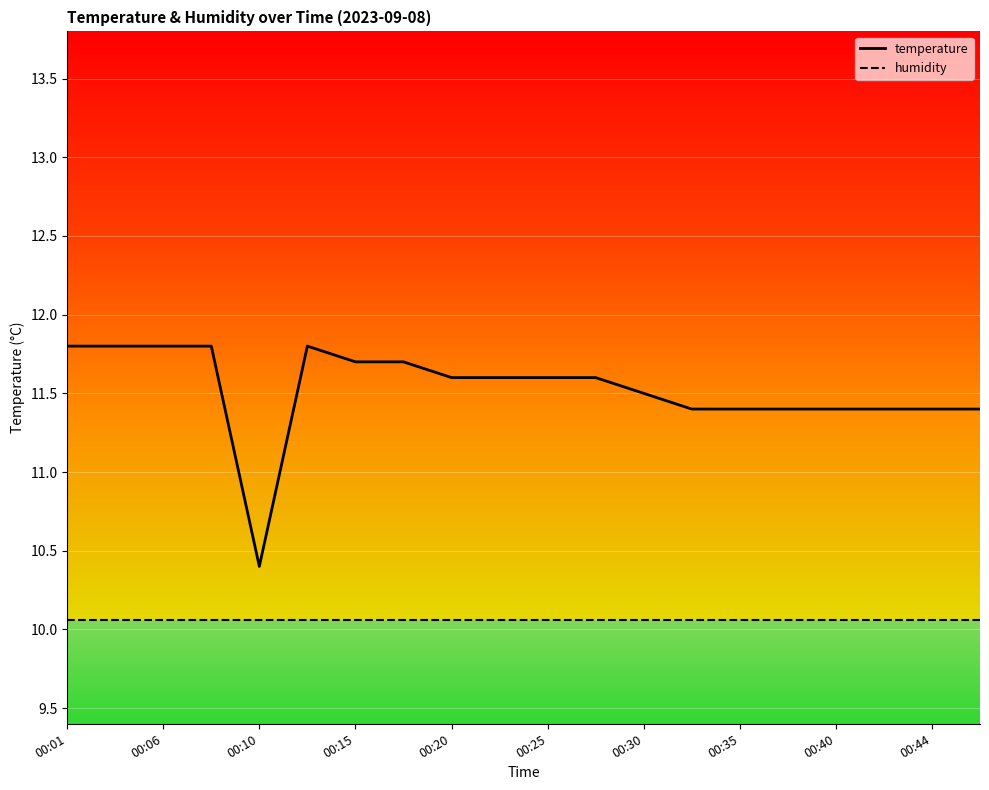

True or false: humidity and temperature cross at least once.

False